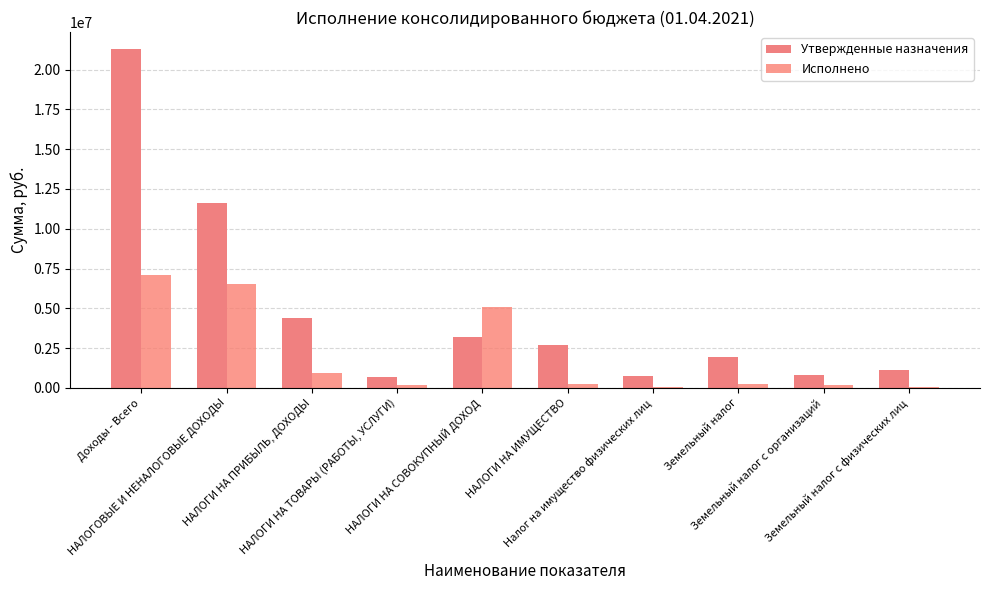

Is it true that Утвержденные назначения equals 1206320.0 at НАЛОГИ НА ИМУЩЕСТВО?

False